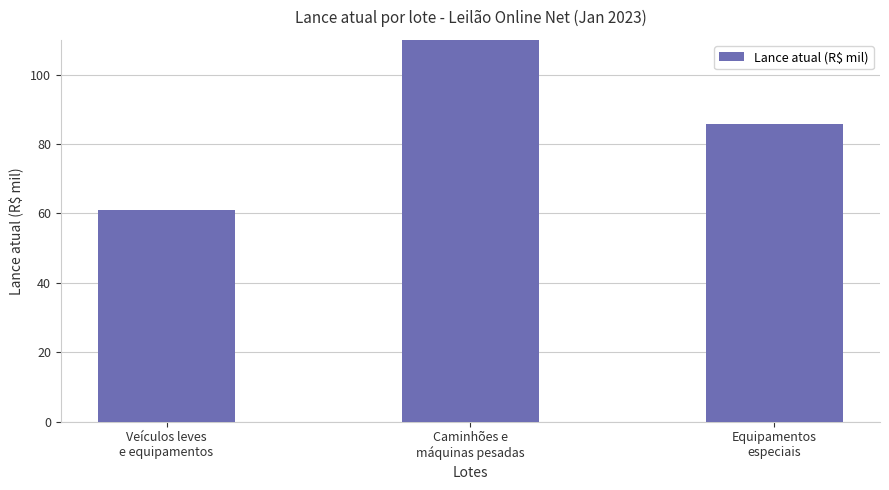

Reading right to left, extract all data points from this chart.

Equipamentos
especiais=85.8	Caminhões e
máquinas pesadas=113.8	Veículos leves
e equipamentos=61.0